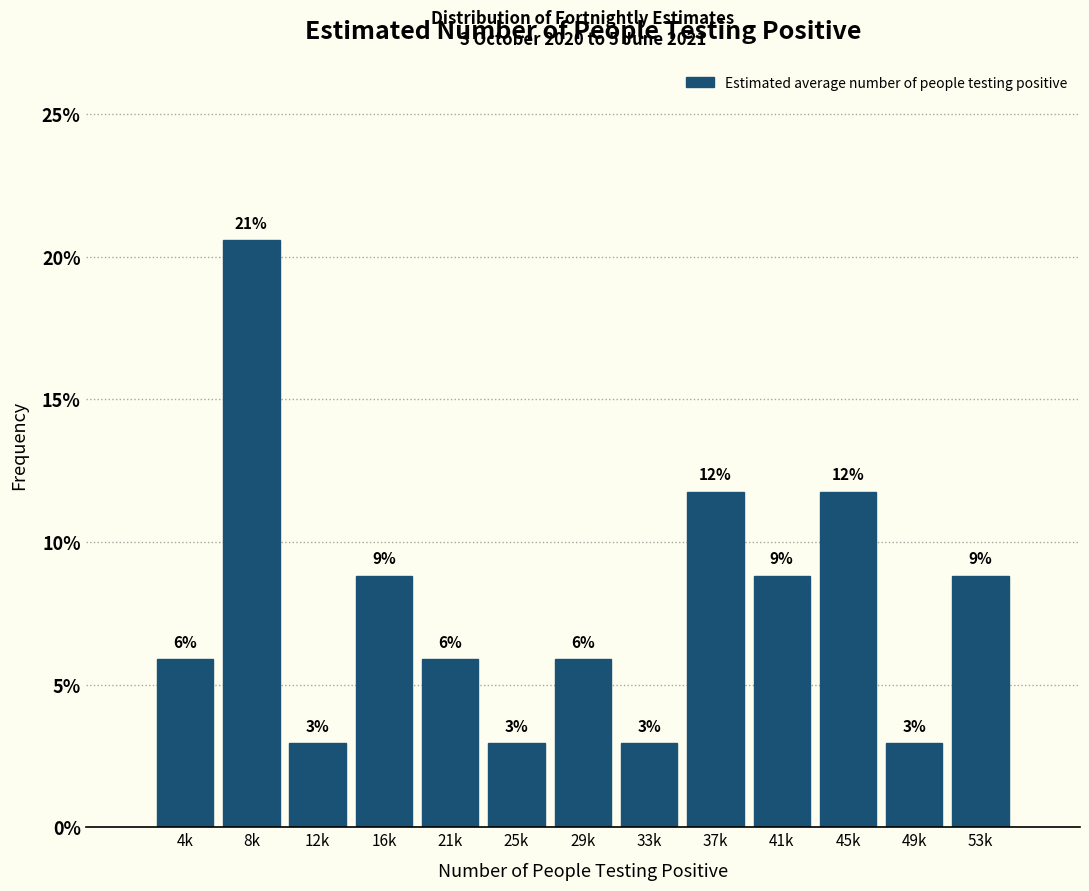

How many bars are there in total?

13